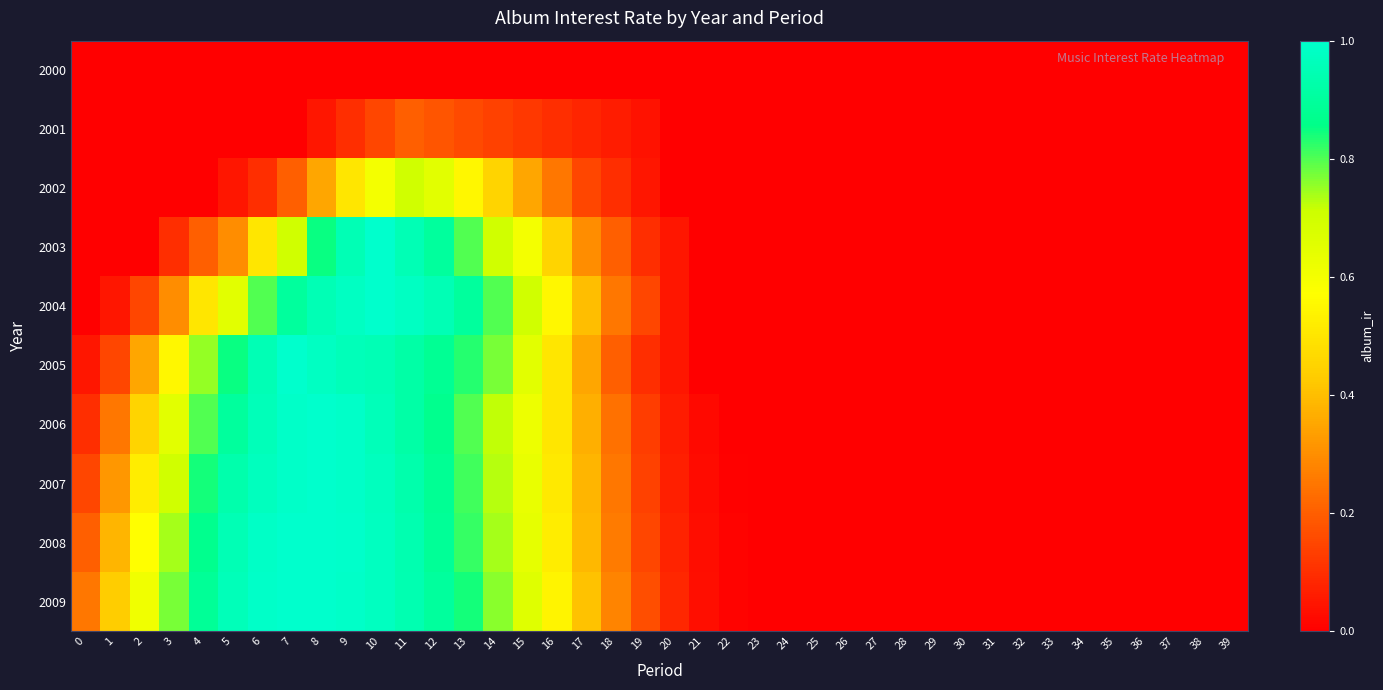

Between 32 and 37, which series saw the biggest shift?

row_0